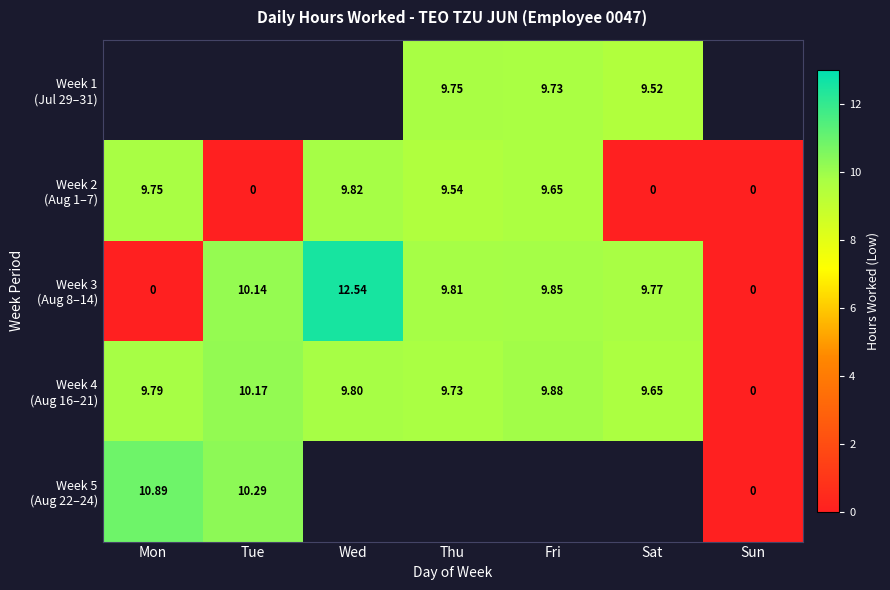

Rank the series at Mon from lowest to highest value.

Week 3 (Aug 8–14), Week 1 (Jul 29–31), Week 2 (Aug 1–7), Week 4 (Aug 16–21), Week 5 (Aug 22–24)